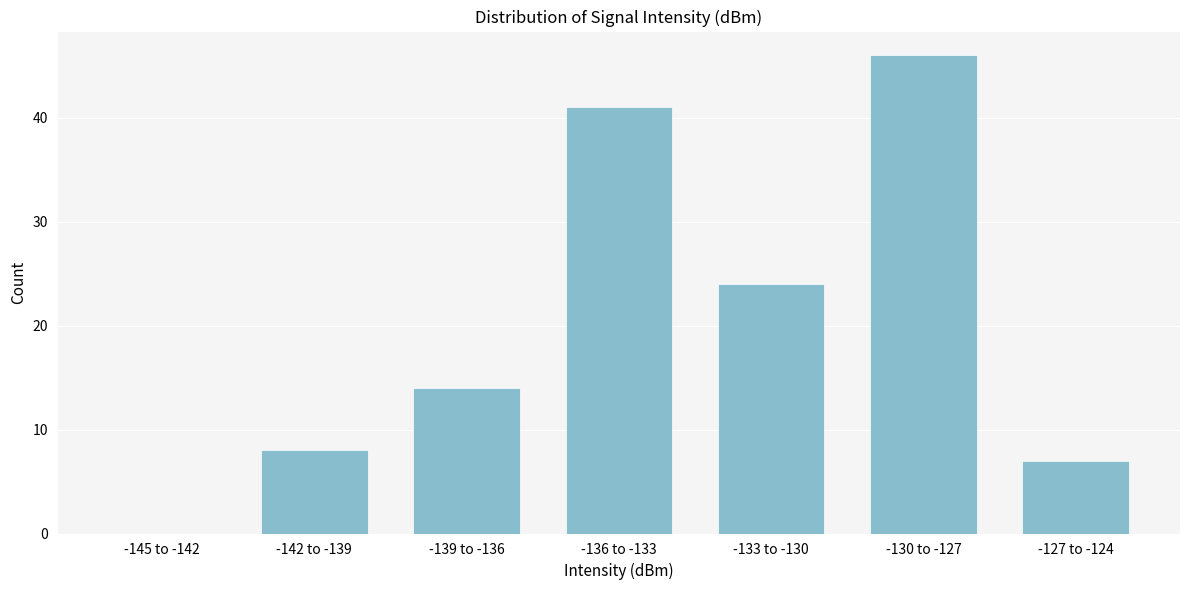

Reading left to right, what are all the values shown in this chart?

-145 to -142=0	-142 to -139=8	-139 to -136=14	-136 to -133=41	-133 to -130=24	-130 to -127=46	-127 to -124=7